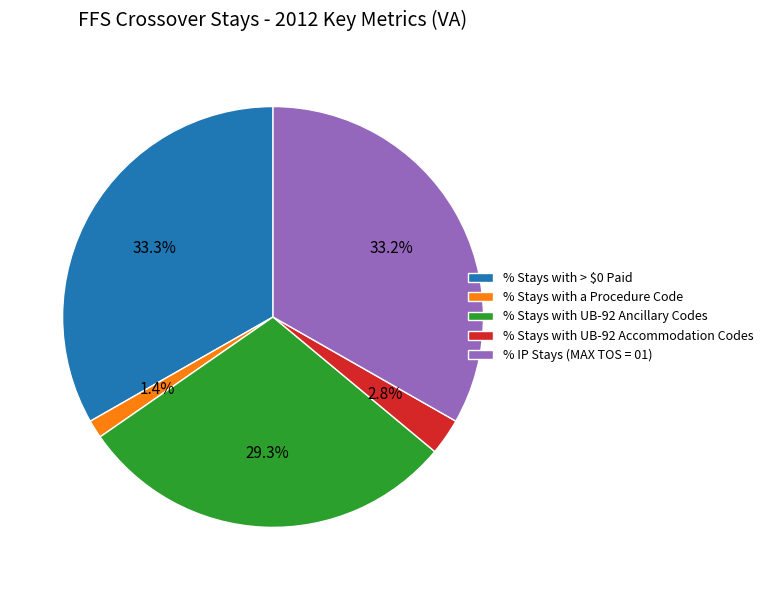

To the nearest percent, what portion does % Stays with > $0 Paid represent?

33%